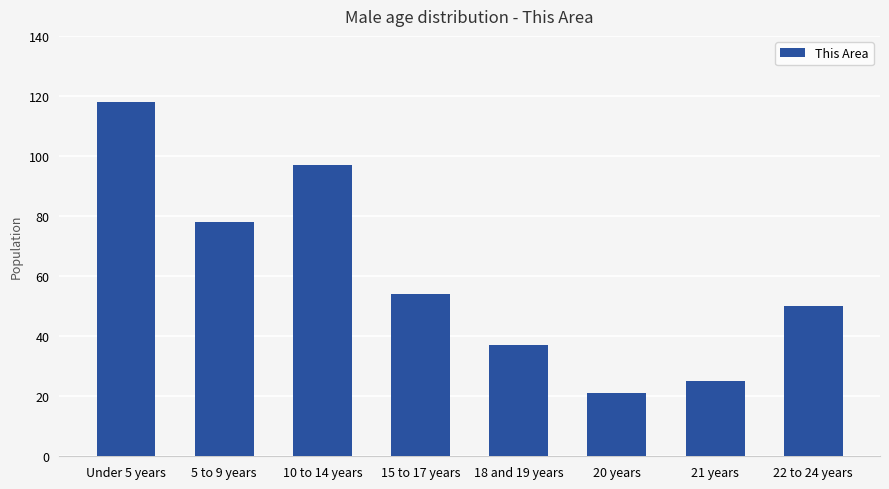

Reading left to right, extract all data points from this chart.

118	78	97	54	37	21	25	50